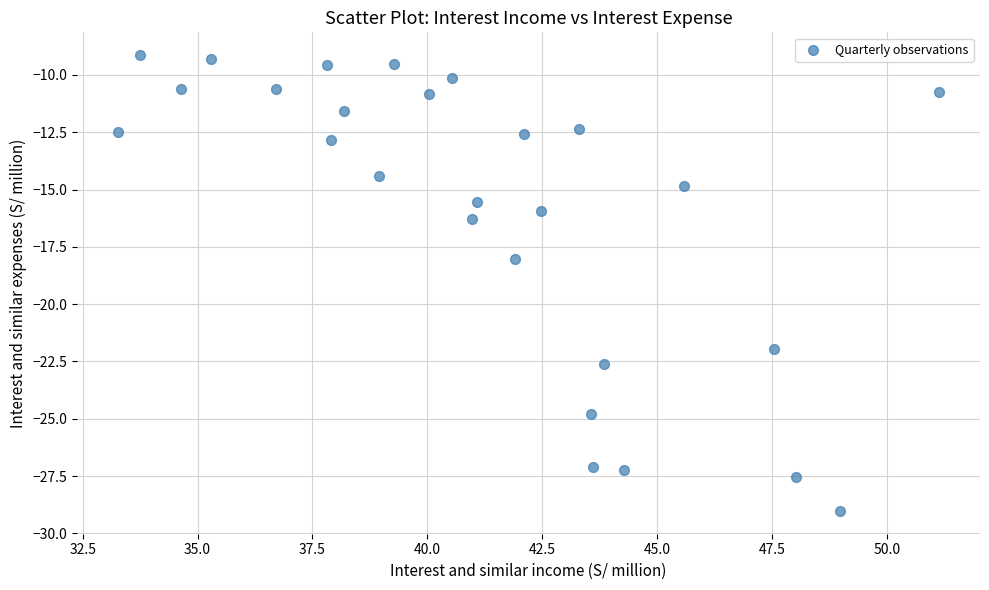

What is the range of X values (max minus min)?

17.9